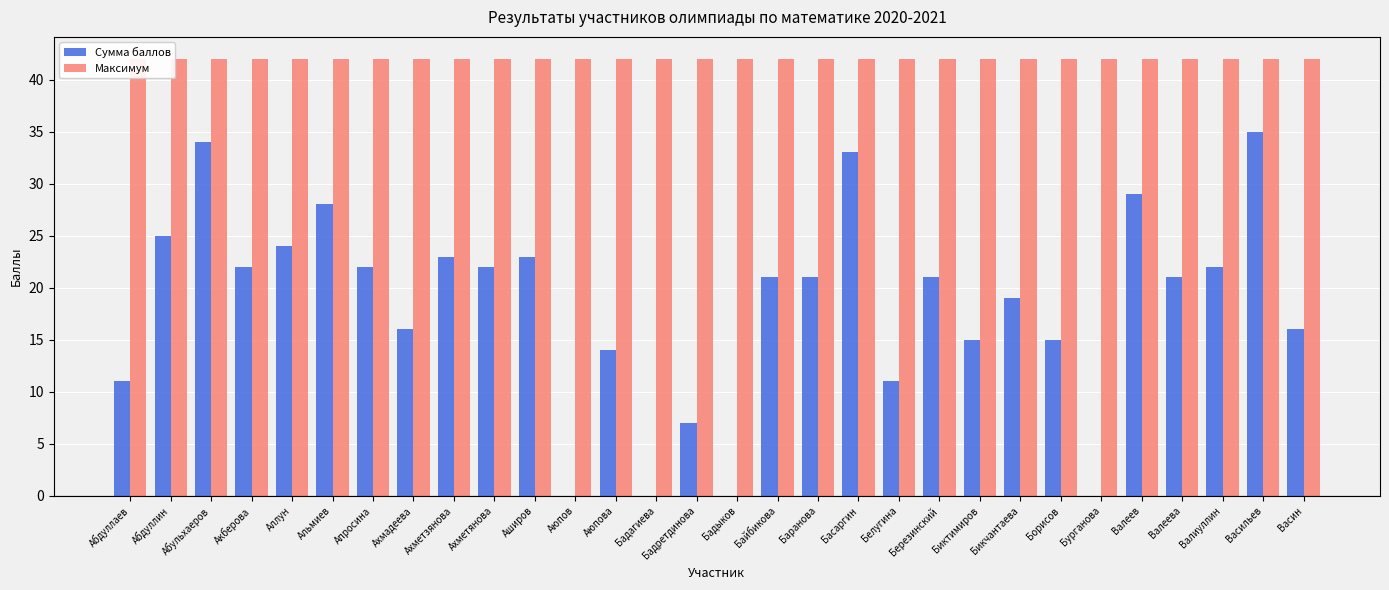

How many bars are there in total?

60